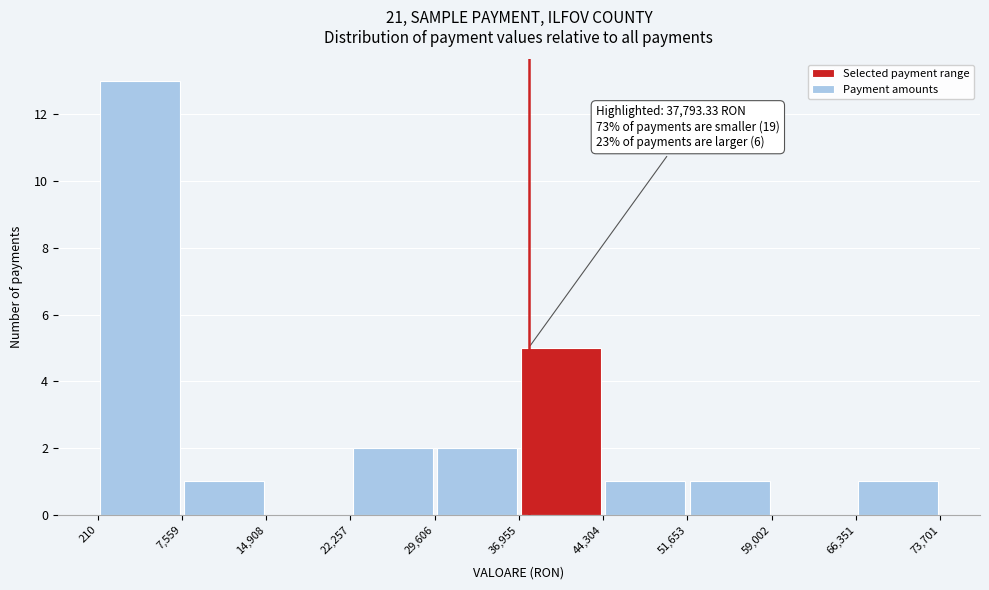

Over which range of the x-axis is the bar tallest?

210 to 7,559